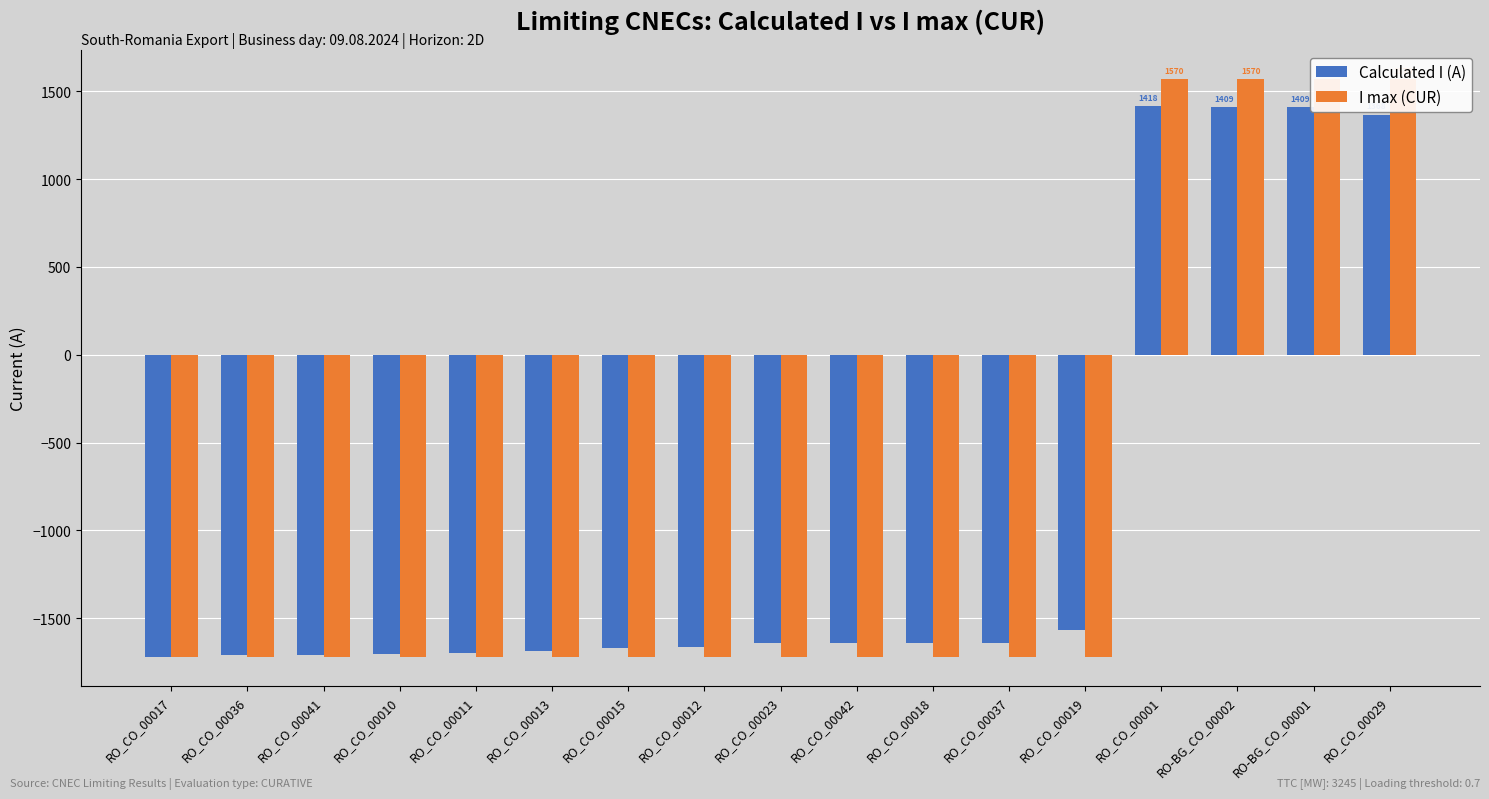

How many bars are there in each group?

2